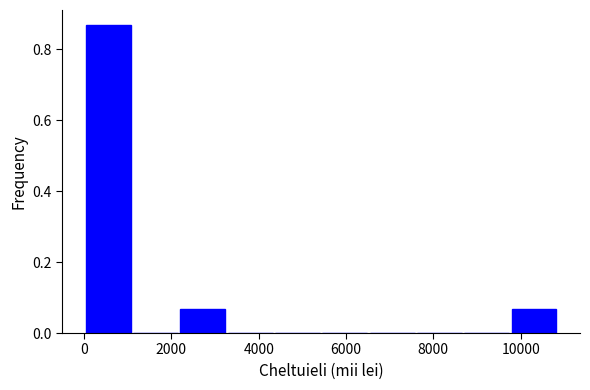

What is the height of the bar covering 2200 to 3200 on the x-axis? Neither the bar edges nor the heights are printed on the chart, so give them approximately, as read against the axes.

0.06